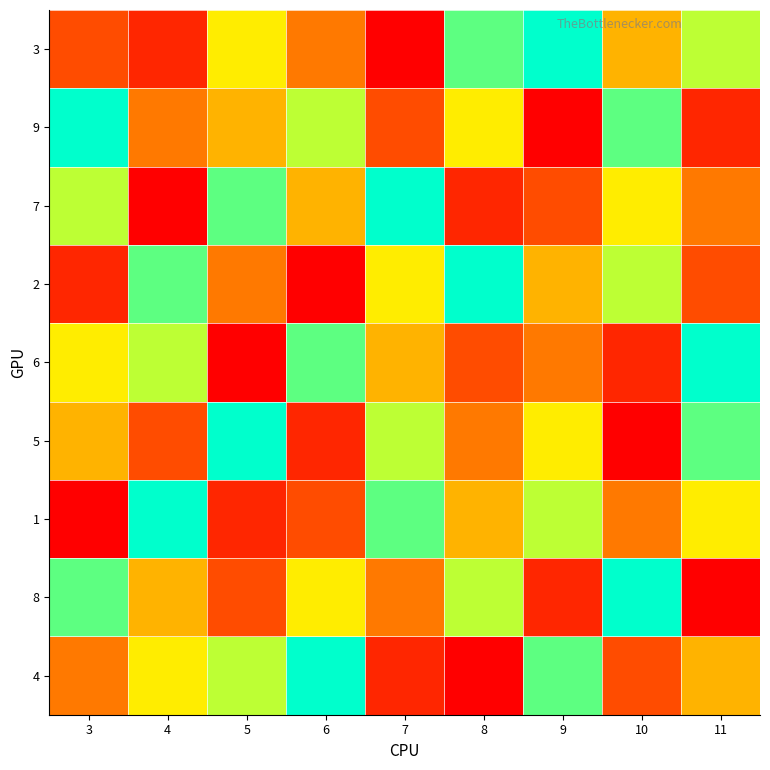

Reading left to right, transcribe all the data shown in this chart.

3: 3=3	4=2	5=6	6=4	7=1	8=8	9=9	10=5	11=7
9: 3=9	4=4	5=5	6=7	7=3	8=6	9=1	10=8	11=2
7: 3=7	4=1	5=8	6=5	7=9	8=2	9=3	10=6	11=4
2: 3=2	4=8	5=4	6=1	7=6	8=9	9=5	10=7	11=3
6: 3=6	4=7	5=1	6=8	7=5	8=3	9=4	10=2	11=9
5: 3=5	4=3	5=9	6=2	7=7	8=4	9=6	10=1	11=8
1: 3=1	4=9	5=2	6=3	7=8	8=5	9=7	10=4	11=6
8: 3=8	4=5	5=3	6=6	7=4	8=7	9=2	10=9	11=1
4: 3=4	4=6	5=7	6=9	7=2	8=1	9=8	10=3	11=5